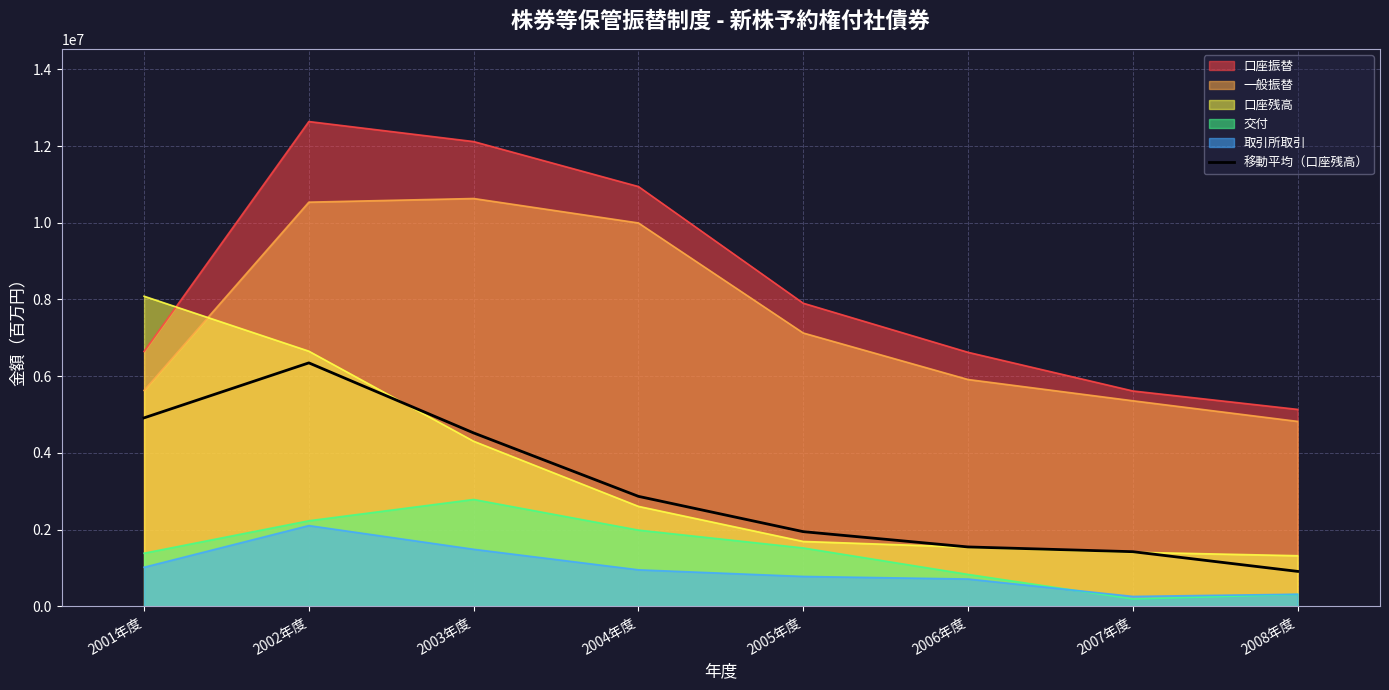

At which category does the chart reach its peak across all series?

2002年度